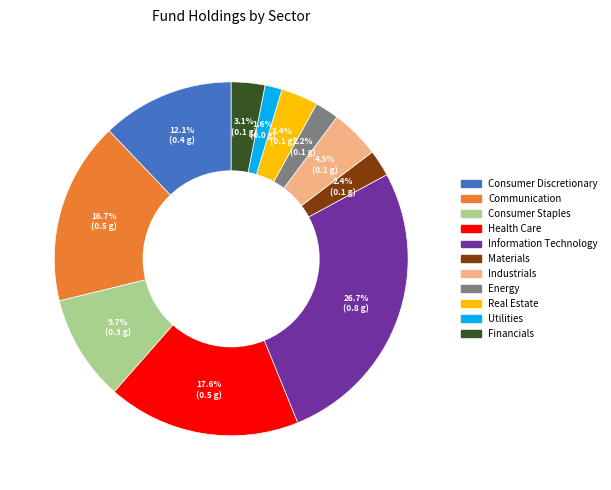

How many slices are in this pie chart?

11